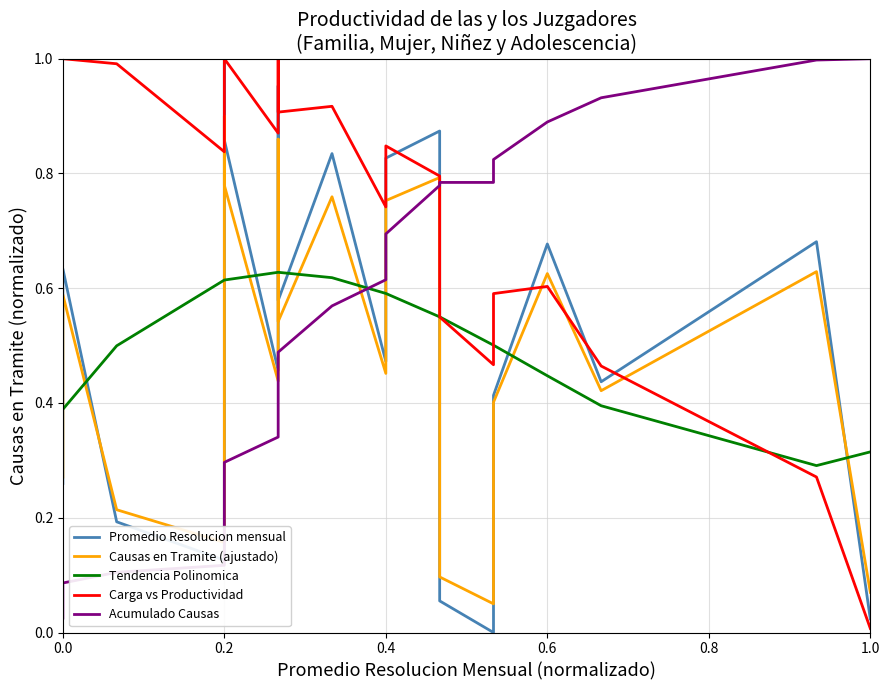

The Acumulado Causas series shows 0.0 at 0.4. True or false?

False